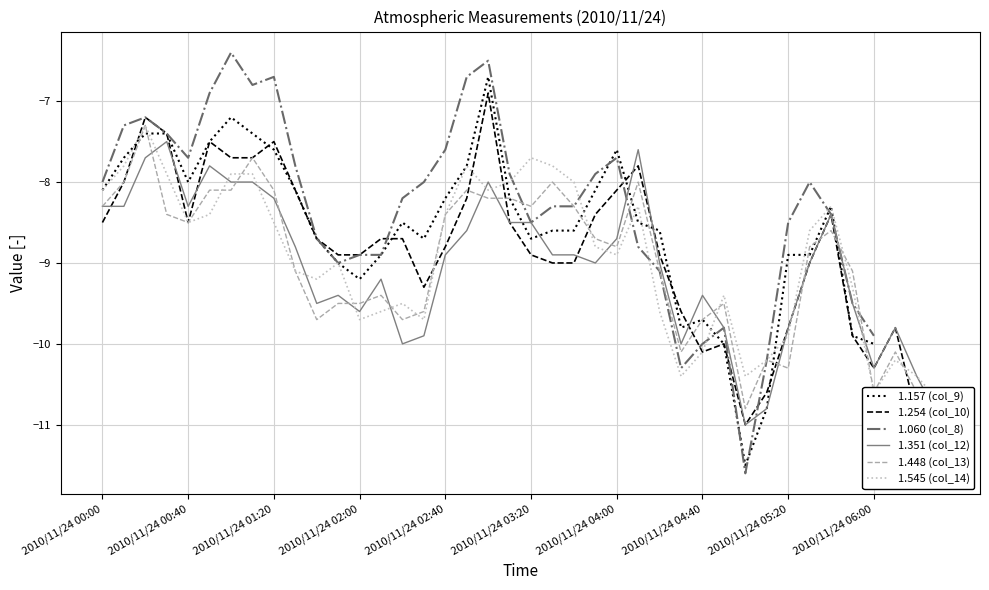

What is the minimum value shown in the chart?

-11.6